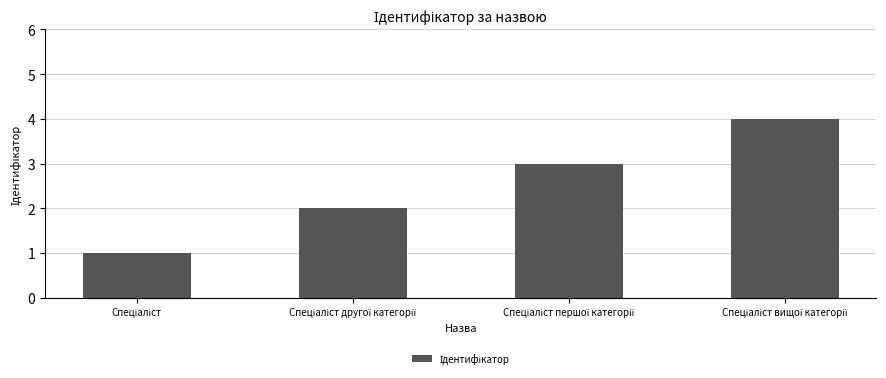

How many data points are less than 3?

2